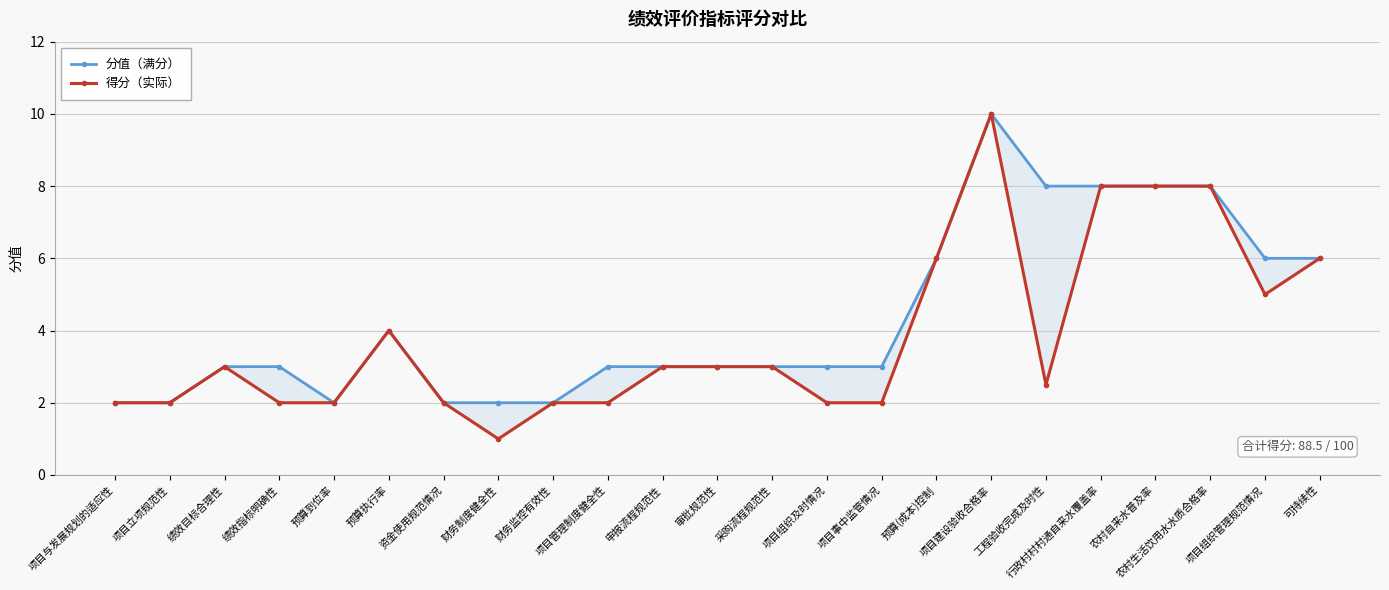

At 项目管理制度健全性, list the series in order from largest to smallest.

分值（满分）, 得分（实际）